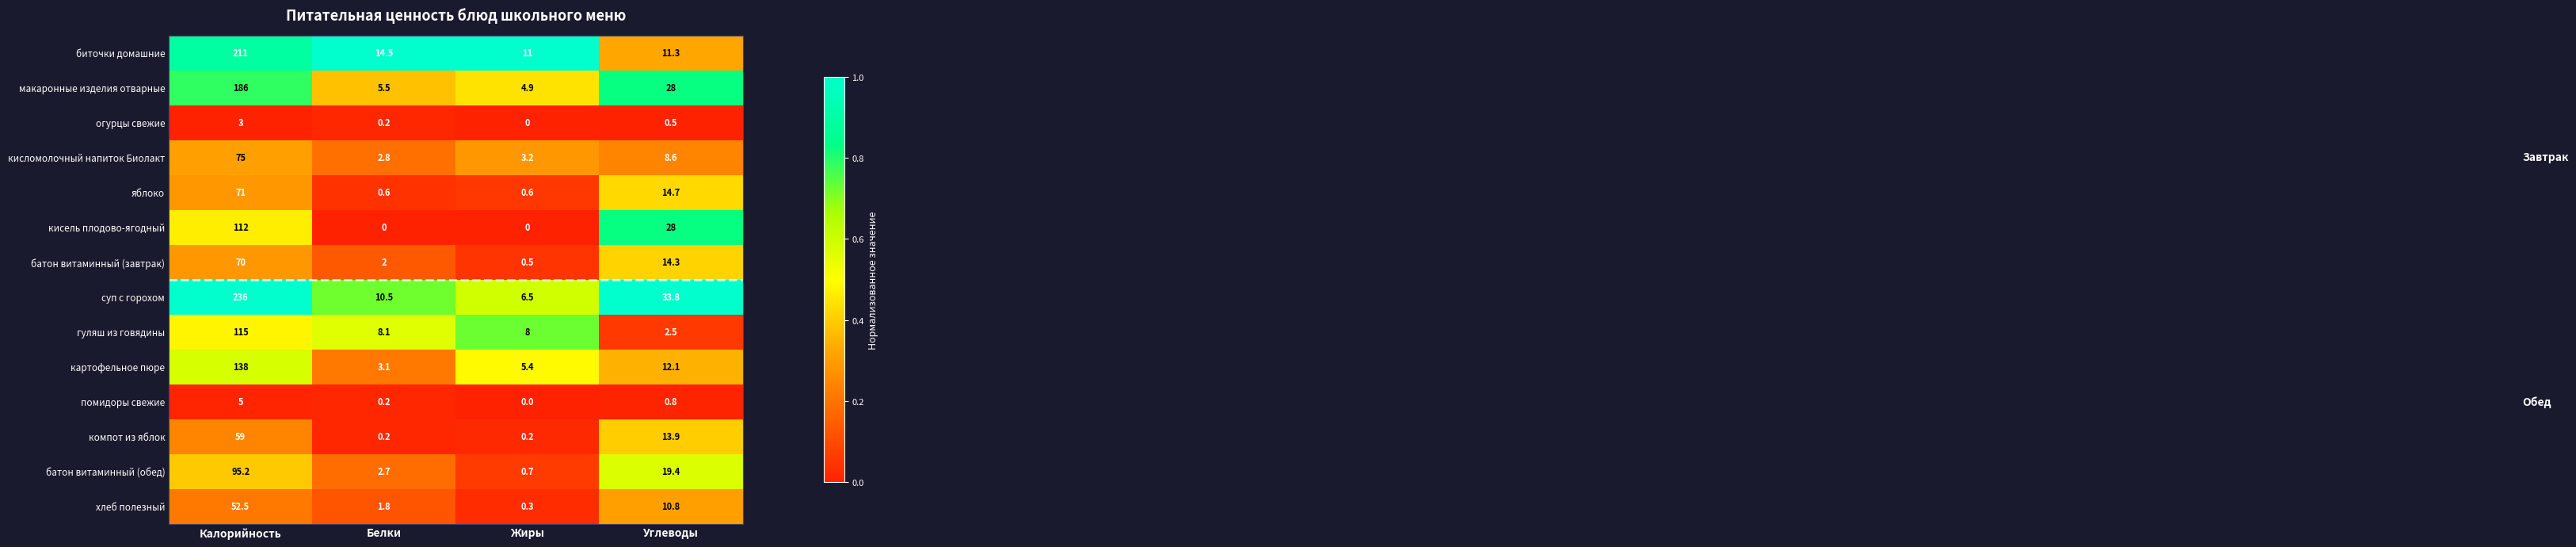

Between Калорийность and Углеводы, which series saw the biggest shift?

суп с горохом